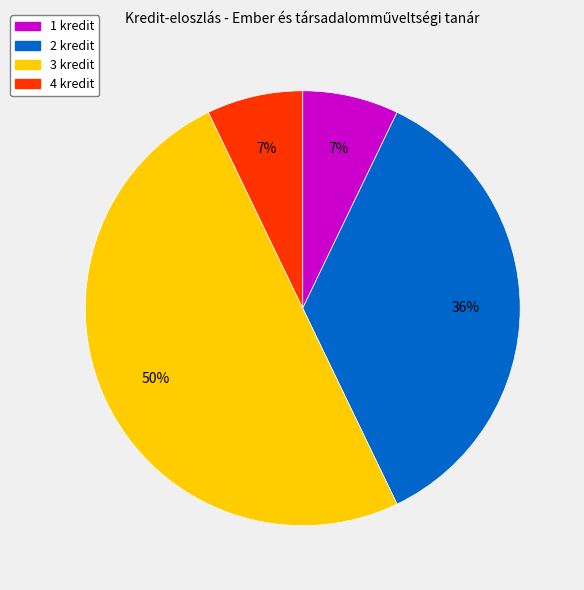

To the nearest percent, what is the average slice percentage?

25%